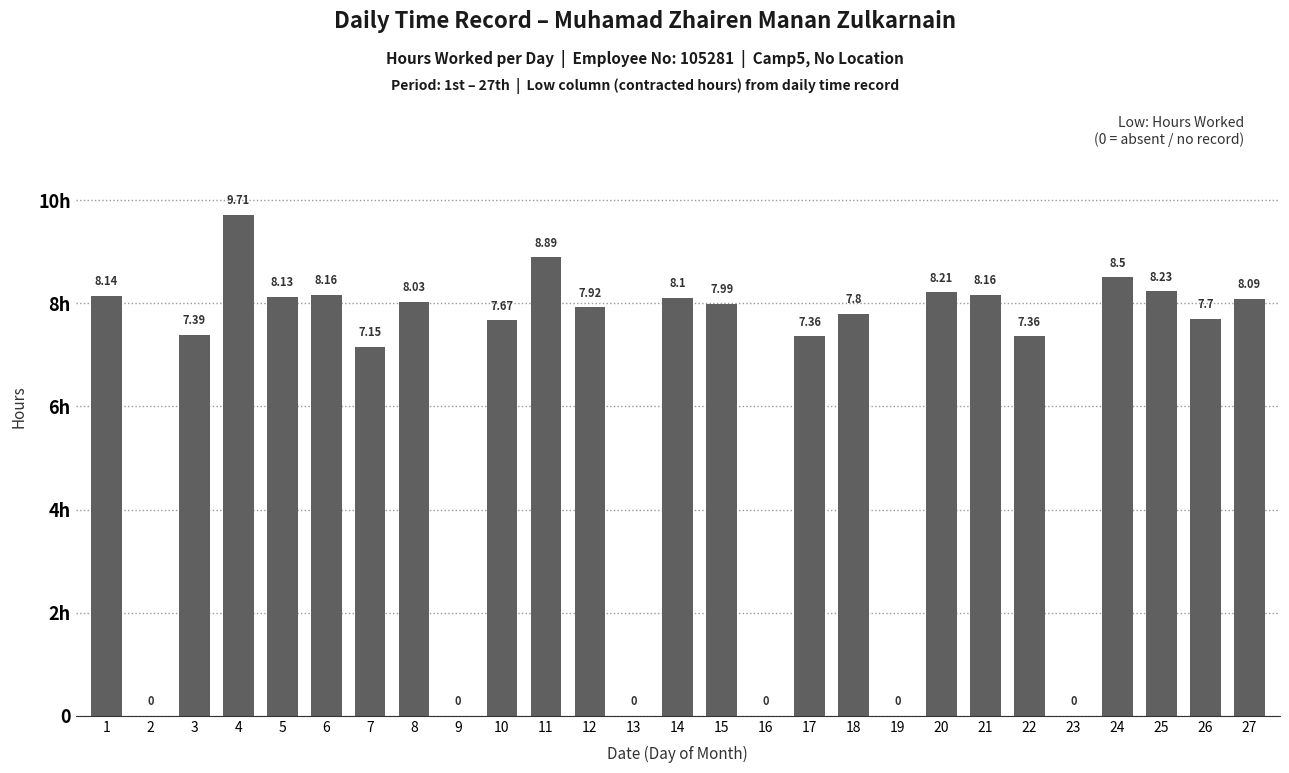

Rank the categories by value from lowest to highest.

2, 9, 13, 16, 19, 23, 7, 17, 22, 3, 10, 26, 18, 12, 15, 8, 27, 14, 5, 1, 6, 21, 20, 25, 24, 11, 4